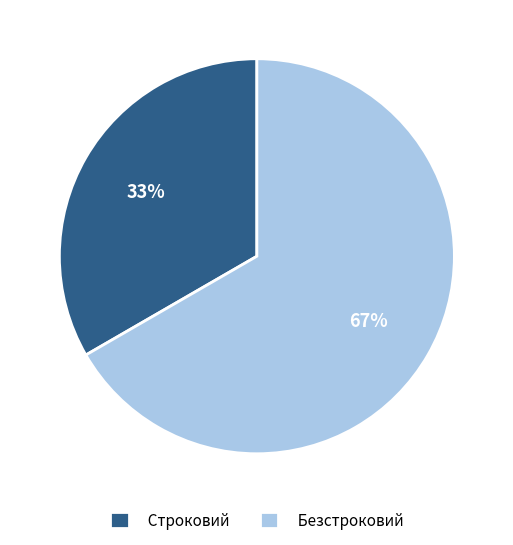

How many slices are in this pie chart?

2